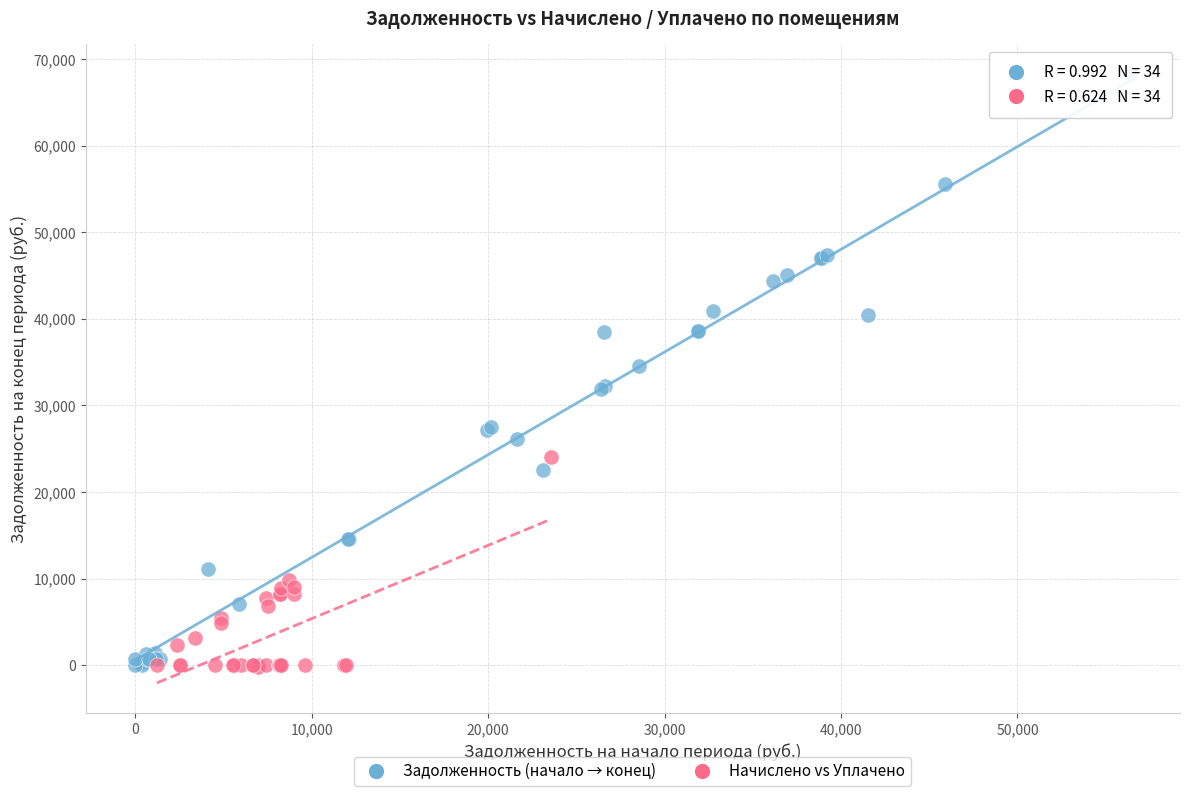

Which series contains the highest Y value?

Задолженность (начало → конец)